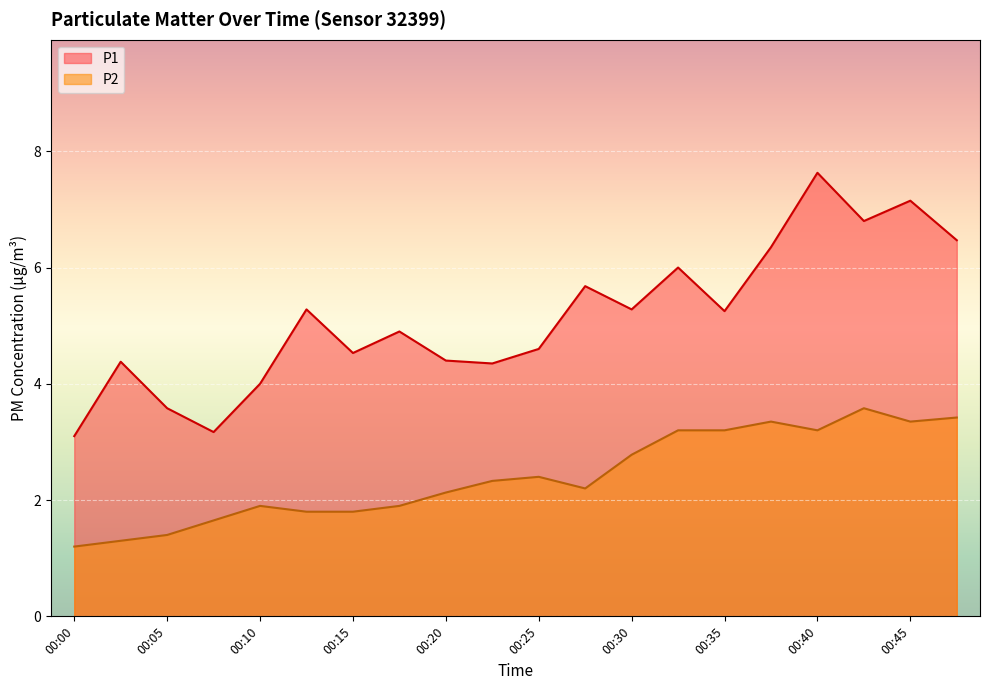

Is the value of P2 at 00:07 greater than the value of P1 at 00:37?

No